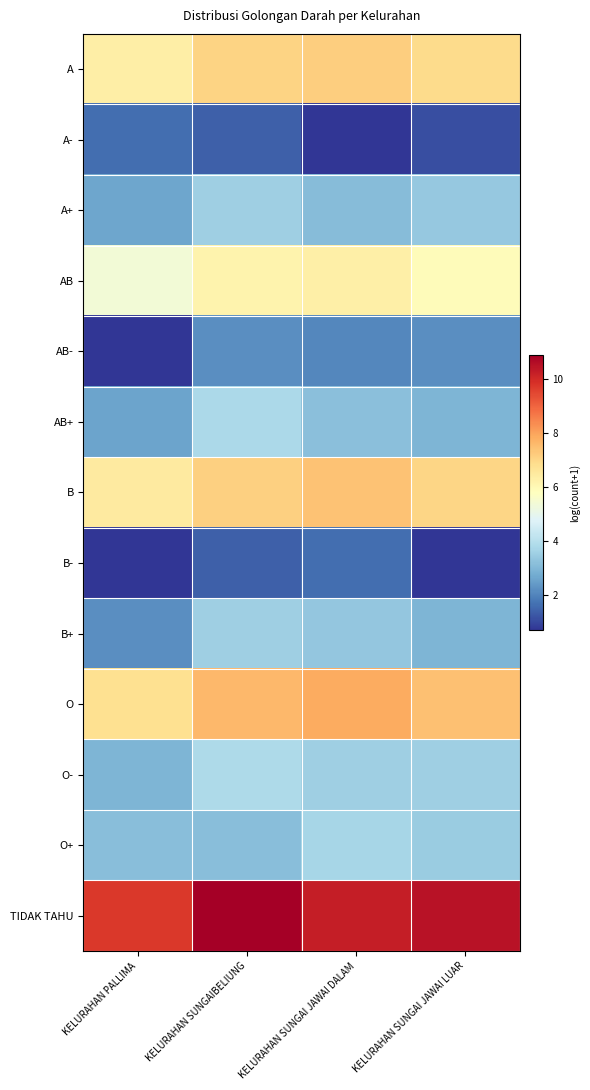

Between KELURAHAN SUNGAI JAWAI DALAM and KELURAHAN SUNGAI JAWAI LUAR, which series saw the biggest shift?

B-